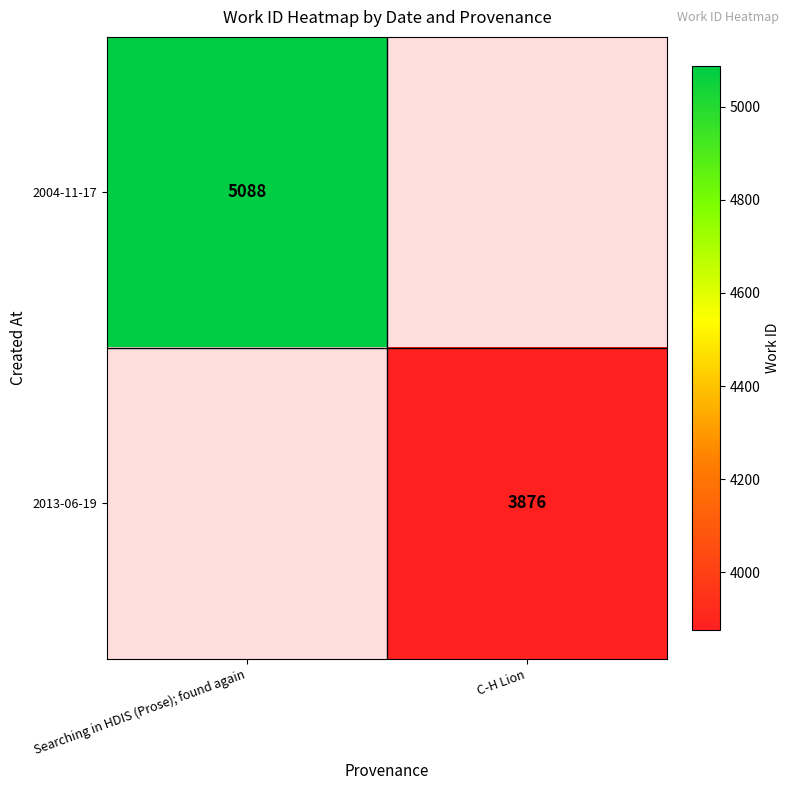

The value of 2013-06-19 at C-H Lion is 3876. True or false?

True